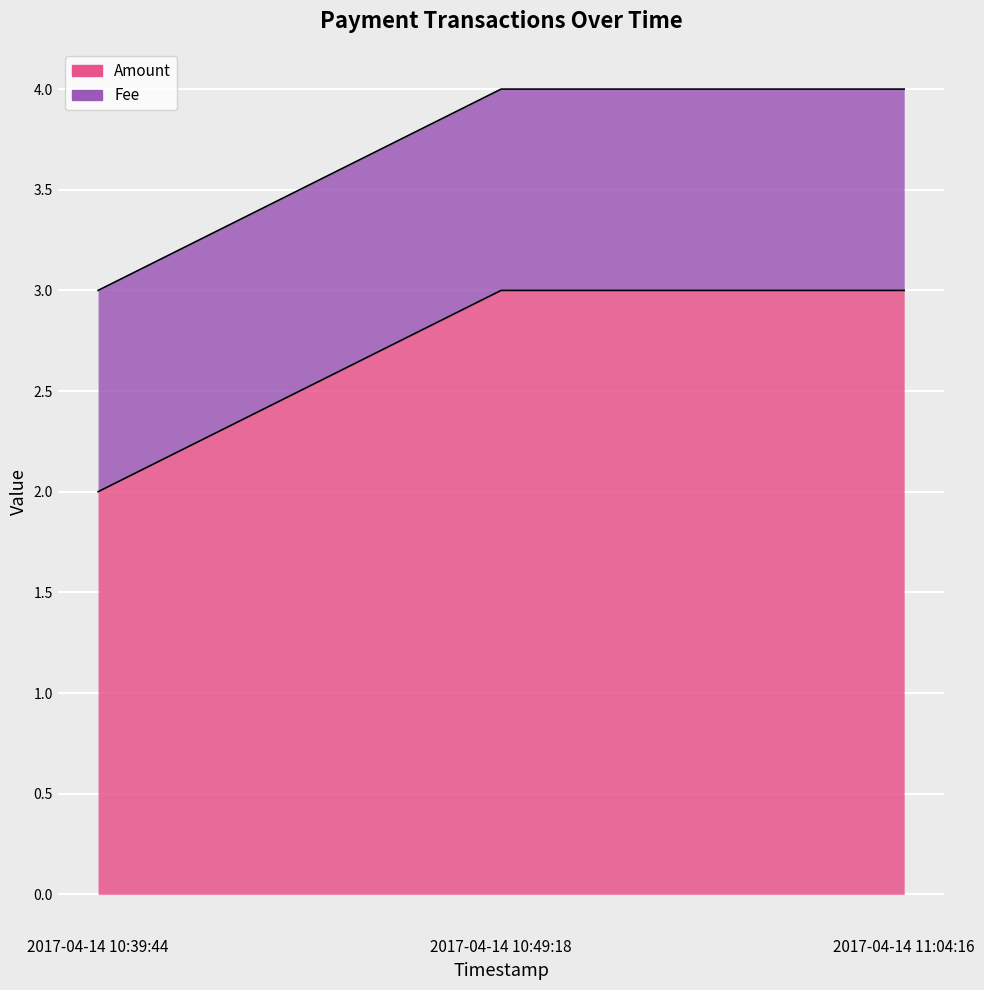

What is the smallest value displayed?

2